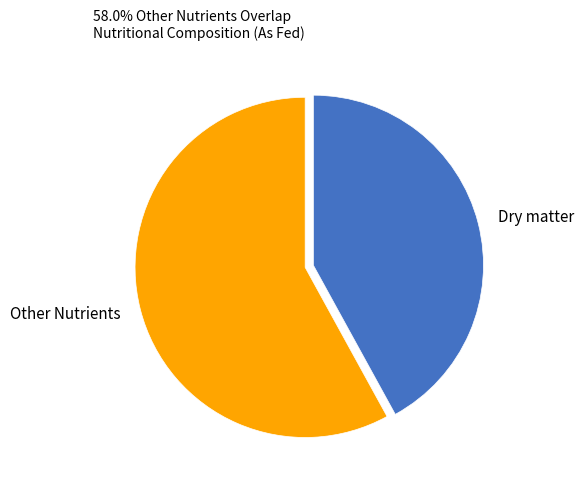

Is it true that Dry matter is 50% of the pie?

False